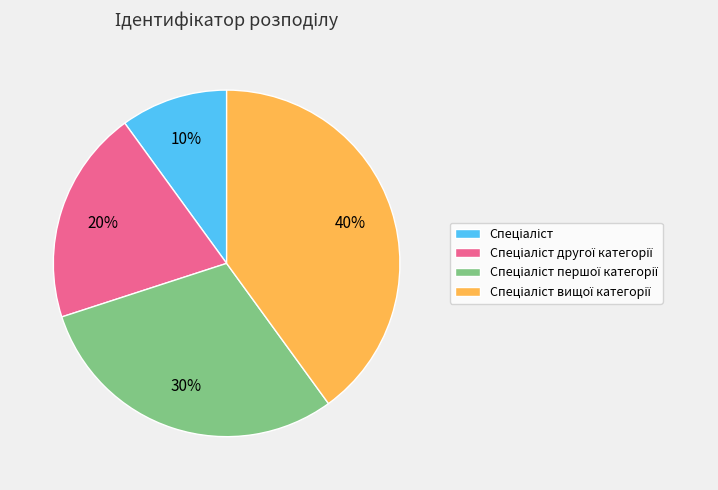

Is there any slice that represents more than half of the pie?

No